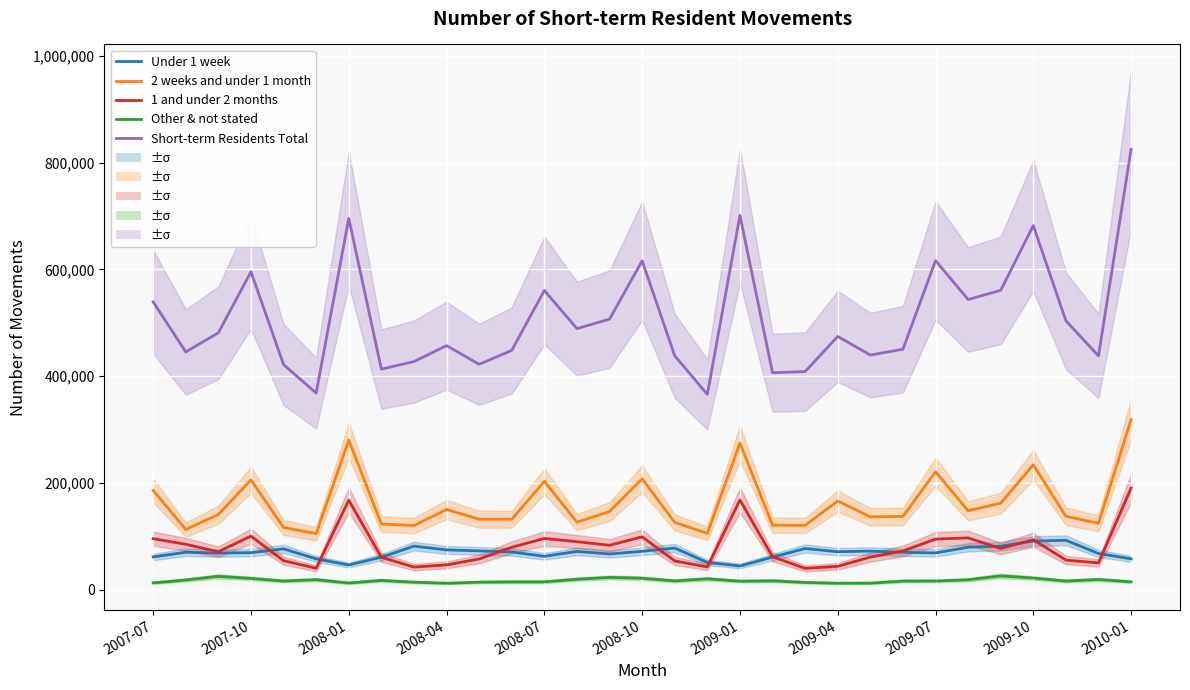

Does the chart display data point markers on the line(s)?

No